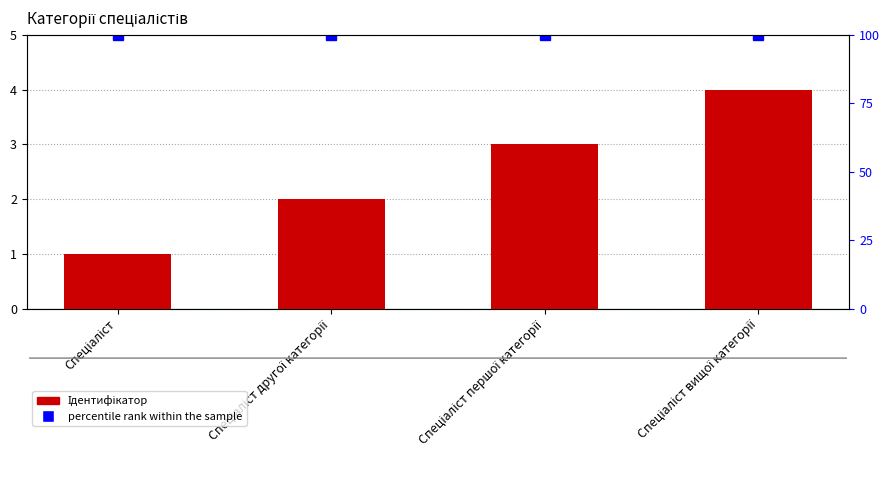

What is the minimum value for percentile rank within the sample?

100